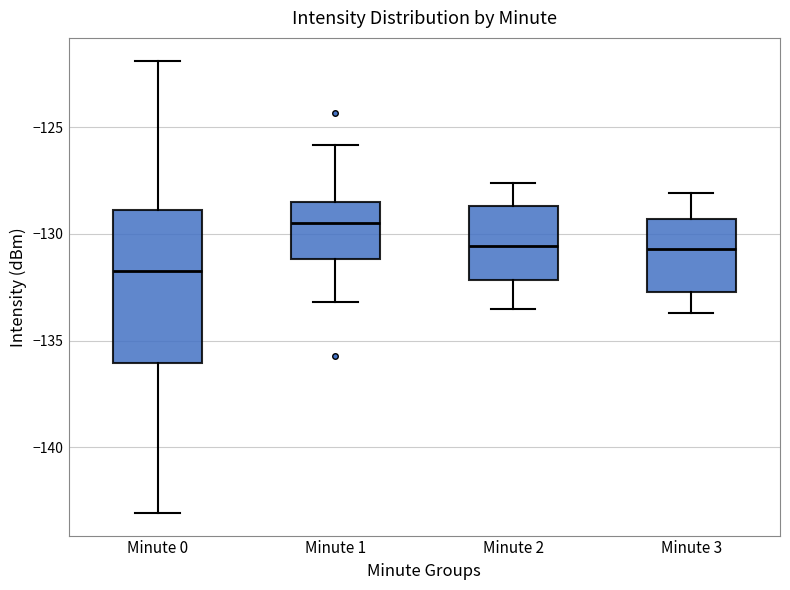

Reading left to right, transcribe this box plot: for each box, give where its median line is, the range the box spans, and where its two whiskers end, as read against the y-axis. The values are not printed on the chart, so give them approximately, as read against the axis.

Minute 0: median -132.0, box -136.0 to -129.0, whiskers -143.0 to -122.0
Minute 1: median -129.5, box -131.0 to -128.5, whiskers -133.0 to -126.0
Minute 2: median -130.5, box -132.0 to -128.5, whiskers -133.5 to -127.5
Minute 3: median -130.5, box -132.5 to -129.5, whiskers -133.5 to -128.0